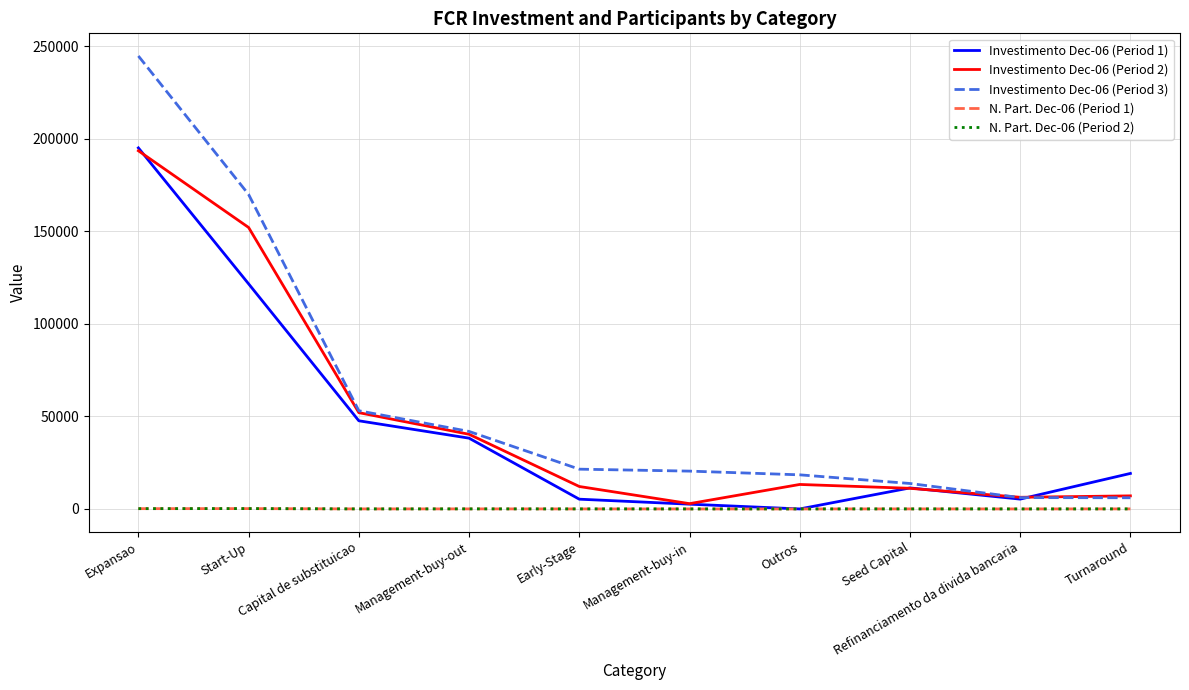

Between Seed Capital and Refinanciamento da divida bancaria, which series saw the biggest shift?

Investimento Dec-06 (Period 3)